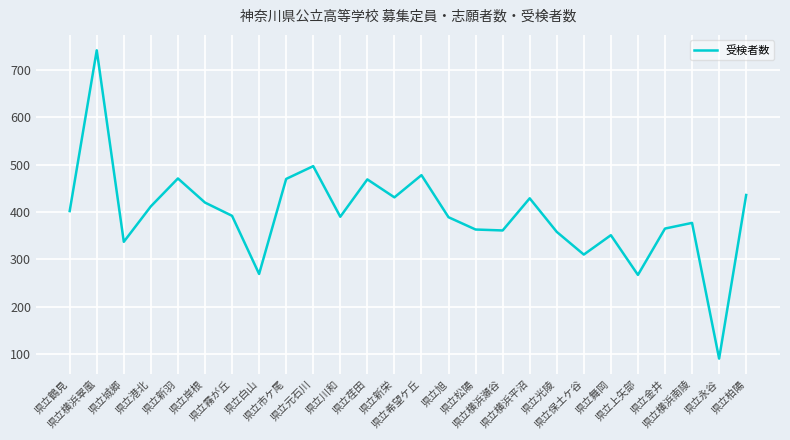

What is the sum of the values at 県立新栄 and 県立保土ケ谷?

741